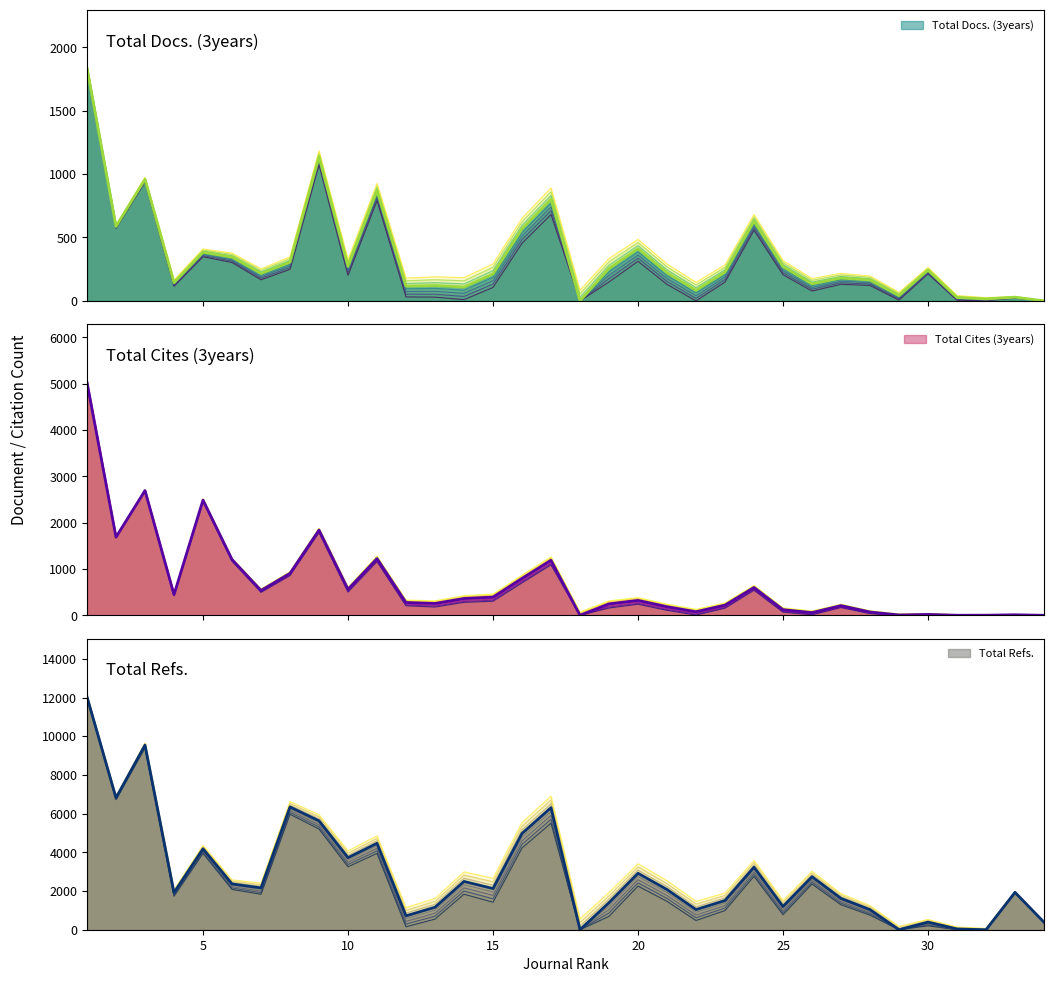

At which category does Total Docs. (3years) reach its first local peak?

3